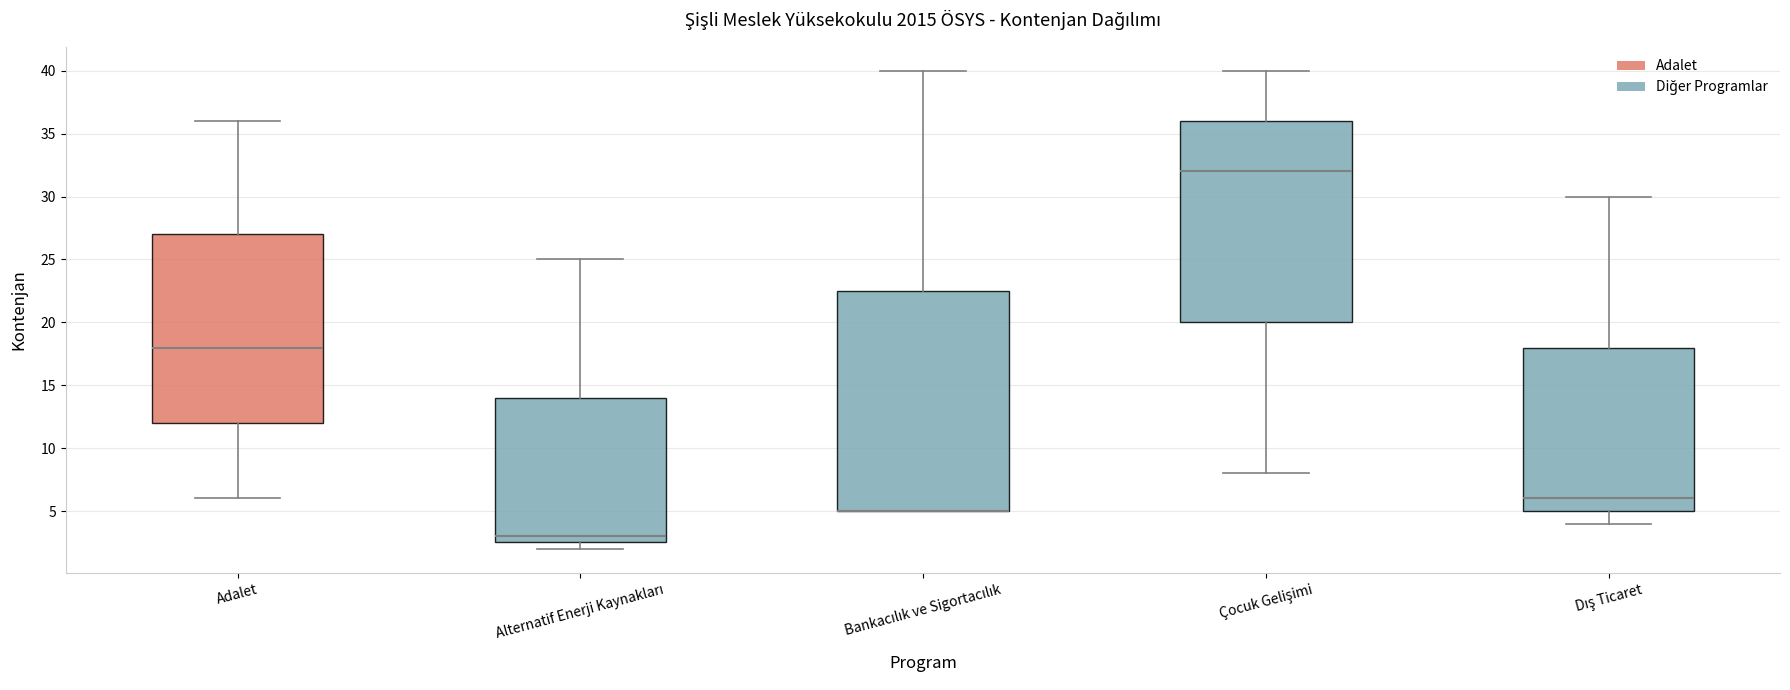

Reading left to right, read every box against the y-axis: the position of its median line, the range the box covers, and the ends of its whiskers. The values are not printed on the chart, so give them approximately, as read against the axis.

Adalet: median 18.0, box 12.0 to 27.0, whiskers 6.0 to 36.0
Alternatif Enerji Kaynakları: median 3.0, box 2.5 to 14.0, whiskers 2.0 to 25.0
Bankacılık ve Sigortacılık: median 5.0 (drawn on the box's lower edge), box 5.0 to 22.5, whiskers 5.0 to 40.0
Çocuk Gelişimi: median 32.0, box 20.0 to 36.0, whiskers 8.0 to 40.0
Dış Ticaret: median 6.0, box 5.0 to 18.0, whiskers 4.0 to 30.0